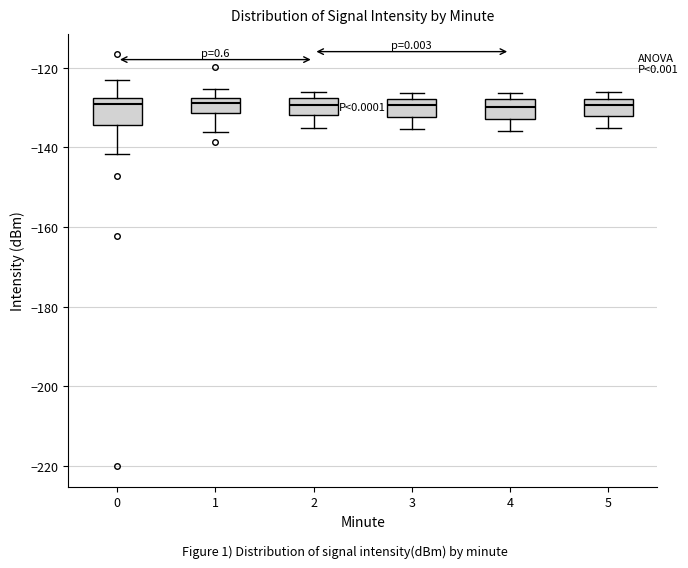

Reading left to right, read every box against the y-axis: the position of its median line, the range the box covers, and the ends of its whiskers. The values are not printed on the chart, so give them approximately, as read against the axis.

0: median -130, box -134 to -128, whiskers -142 to -124
1: median -128 (just below the box's upper edge), box -132 to -128, whiskers -136 to -126
2: median -130, box -132 to -128, whiskers -136 to -126
3: median -130, box -132 to -128, whiskers -136 to -126
4: median -130, box -132 to -128, whiskers -136 to -126
5: median -130, box -132 to -128, whiskers -136 to -126